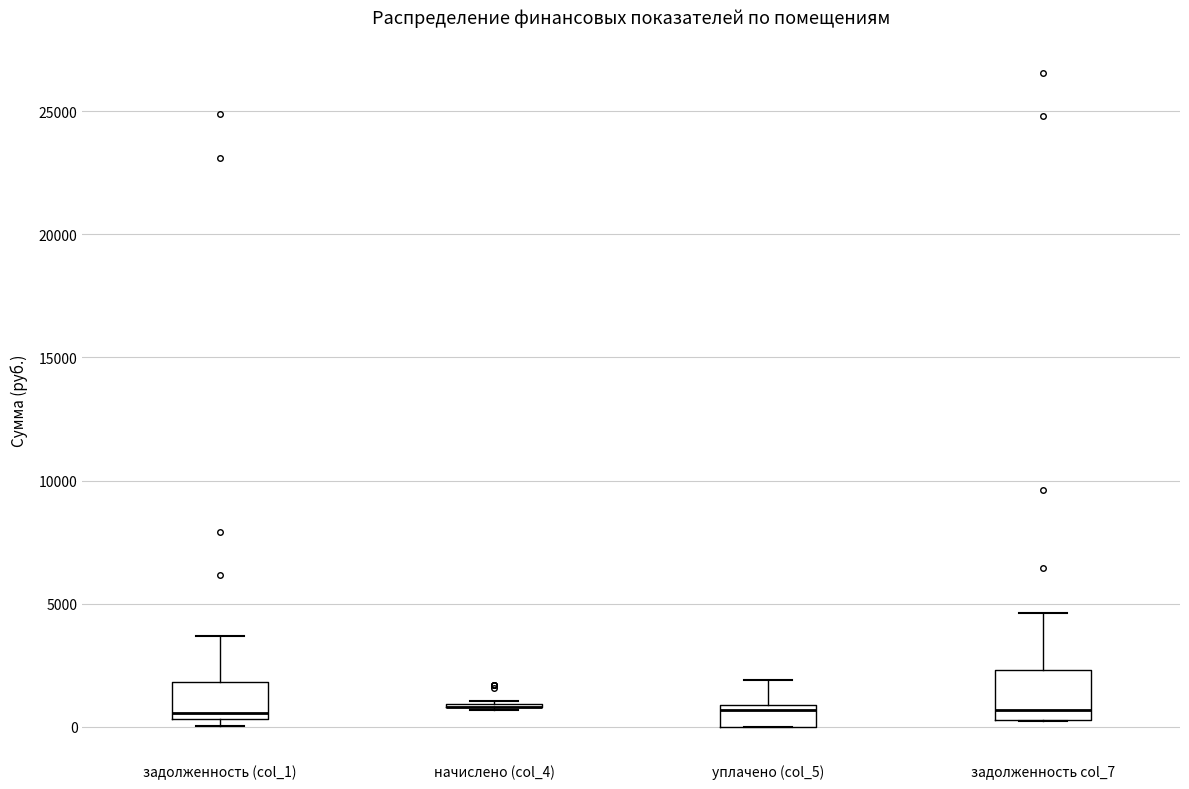

Where is the lower edge of the box for задолженность col_7 on the y-axis? The values are not printed on the chart, so give them approximately, as read against the axis.

500